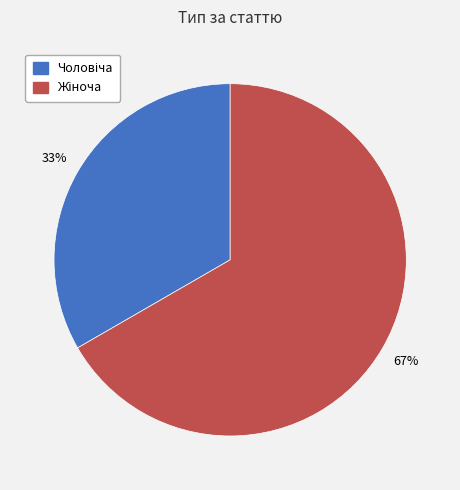

Is there a majority slice in this chart?

Yes